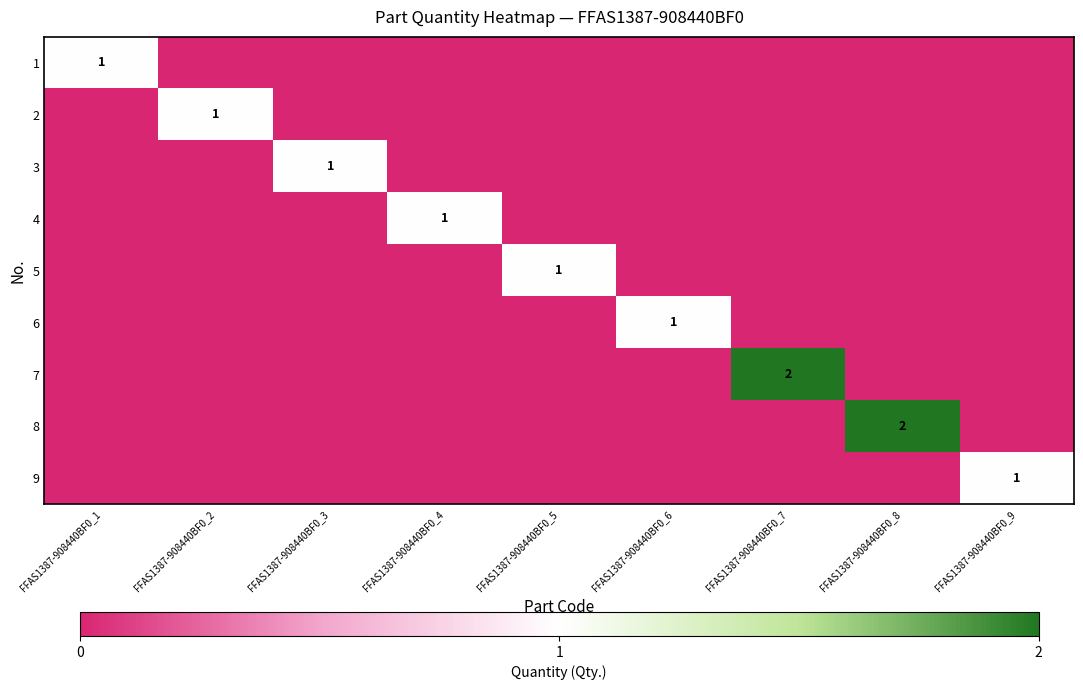

True or false: 2 has a value of 0 at FFAS1387-908440BF0_2.

False